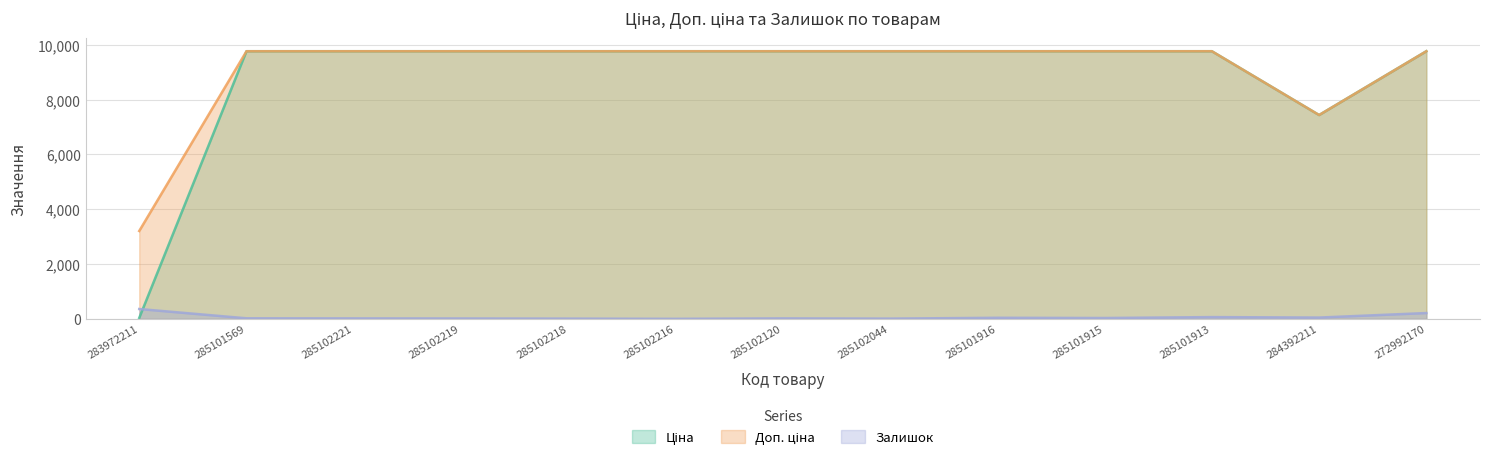

What is the label of the 5th point from the right?

285101916